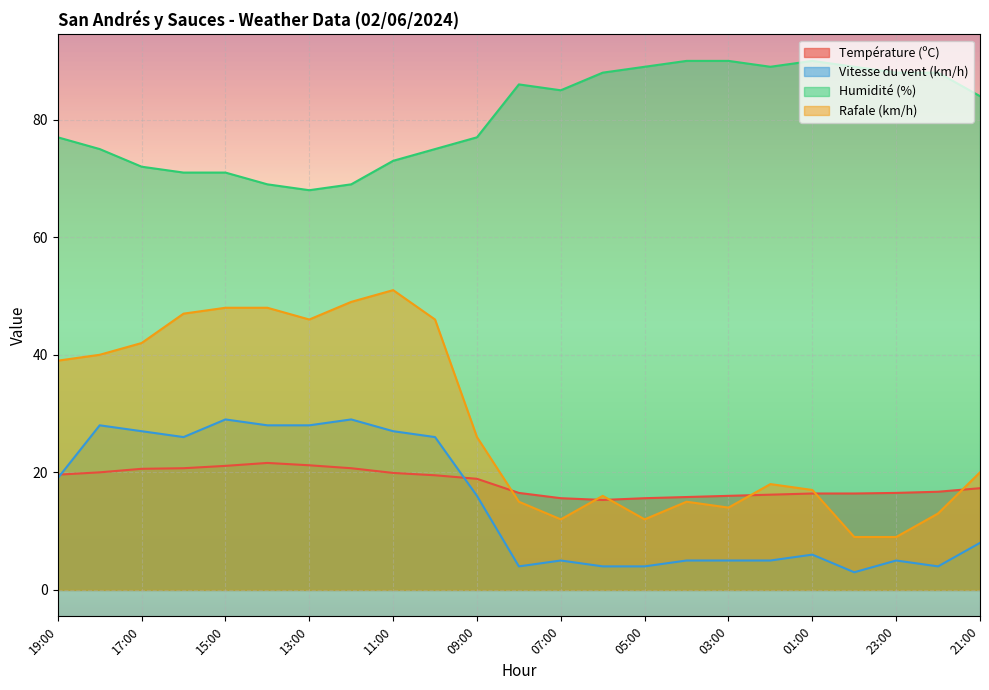

Rank the series at 03:00 from lowest to highest value.

Vitesse du vent (km/h), Rafale (km/h), Température (ºC), Humidité (%)